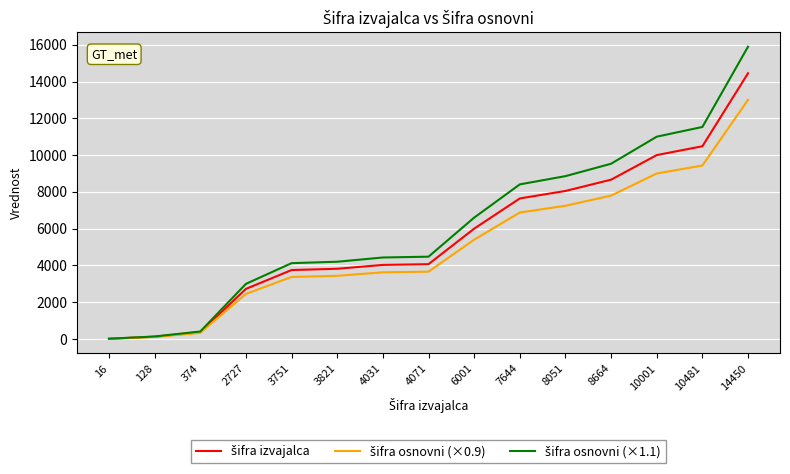

At which category is the sum across all series the highest?

14450